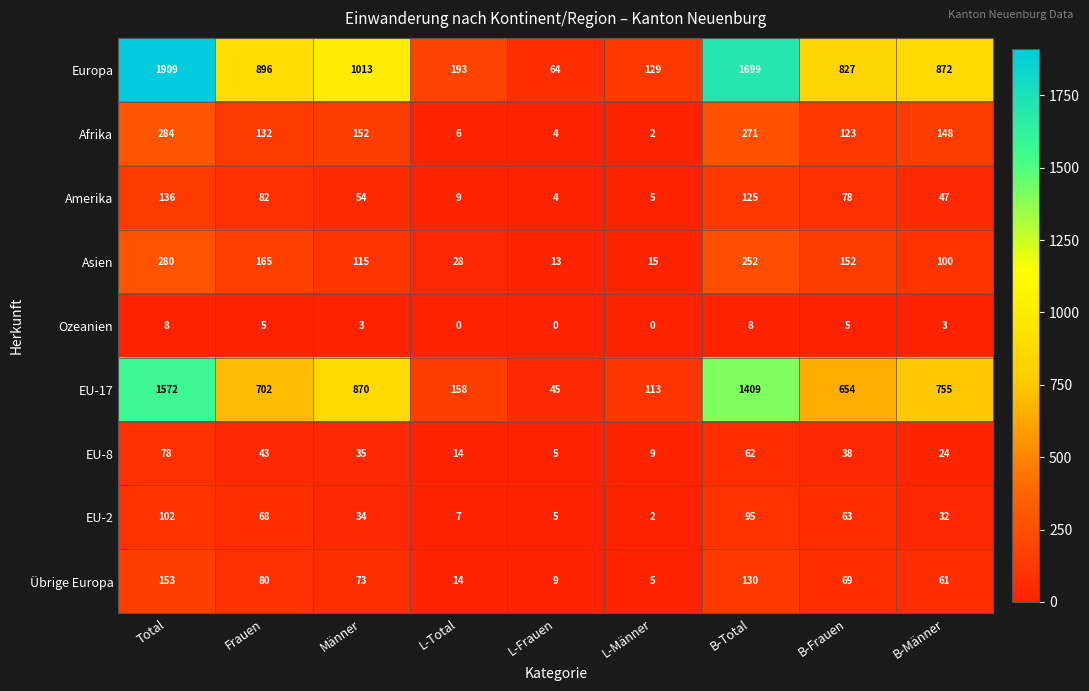

At B-Frauen, list the series in order from largest to smallest.

Europa, EU-17, Asien, Afrika, Amerika, Übrige Europa, EU-2, EU-8, Ozeanien